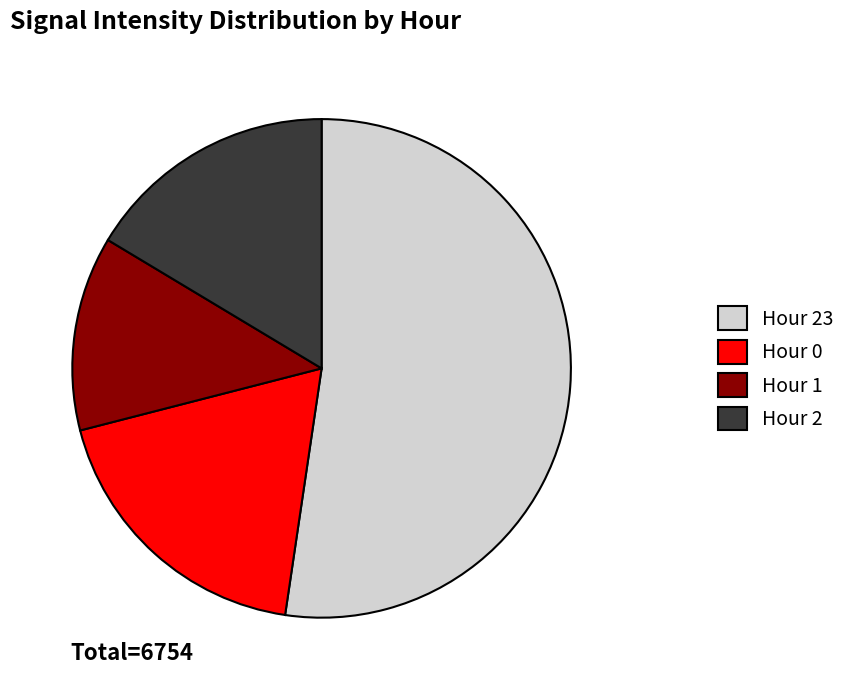

Is the sum of Hour 1 and Hour 0 greater than half?

No